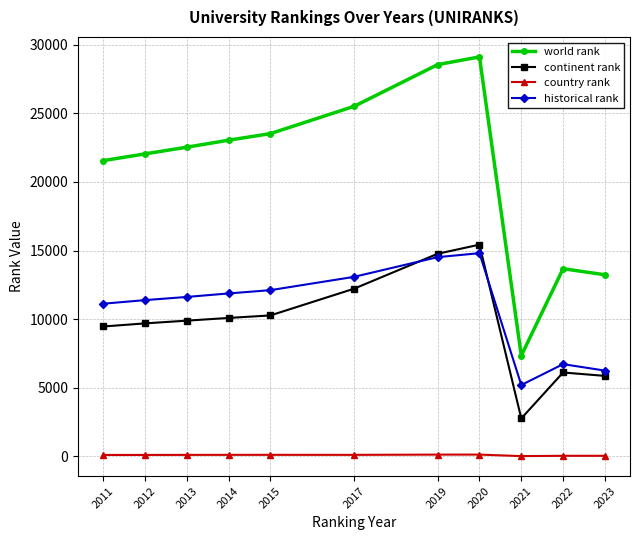

Which series has the largest range (max minus min)?

world rank